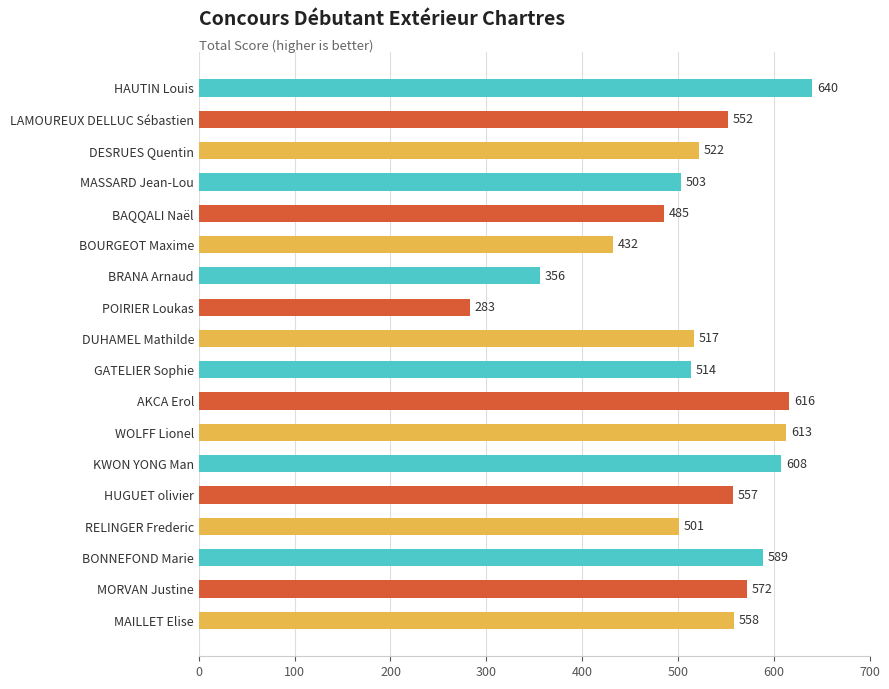

Reading top to bottom, what are all the values shown in this chart?

640	552	522	503	485	432	356	283	517	514	616	613	608	557	501	589	572	558